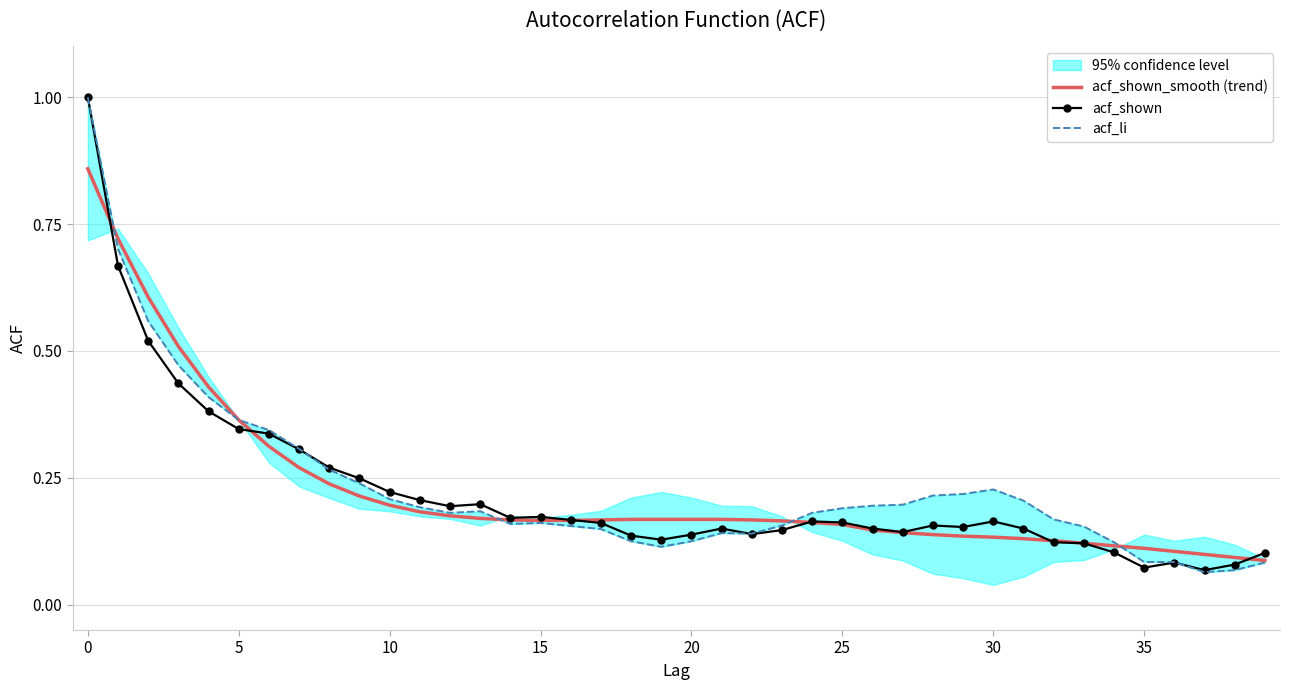

Is this an area chart (filled region under the line)?

No